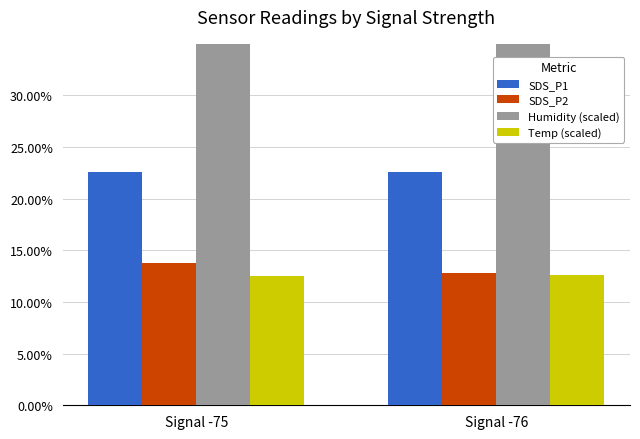

Which has a higher value, Signal -75 or Signal -76?

Signal -75